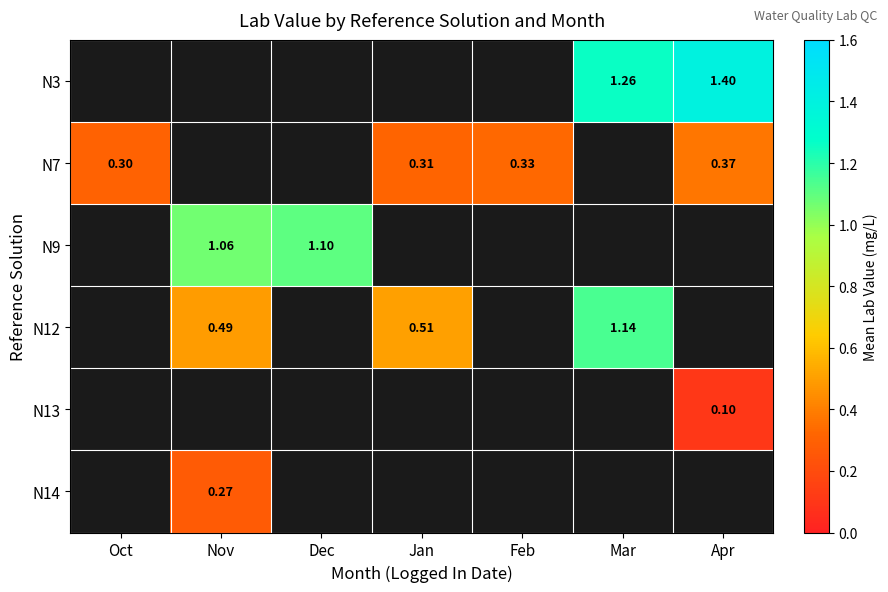

What value does the N3 series have at Apr?

1.4